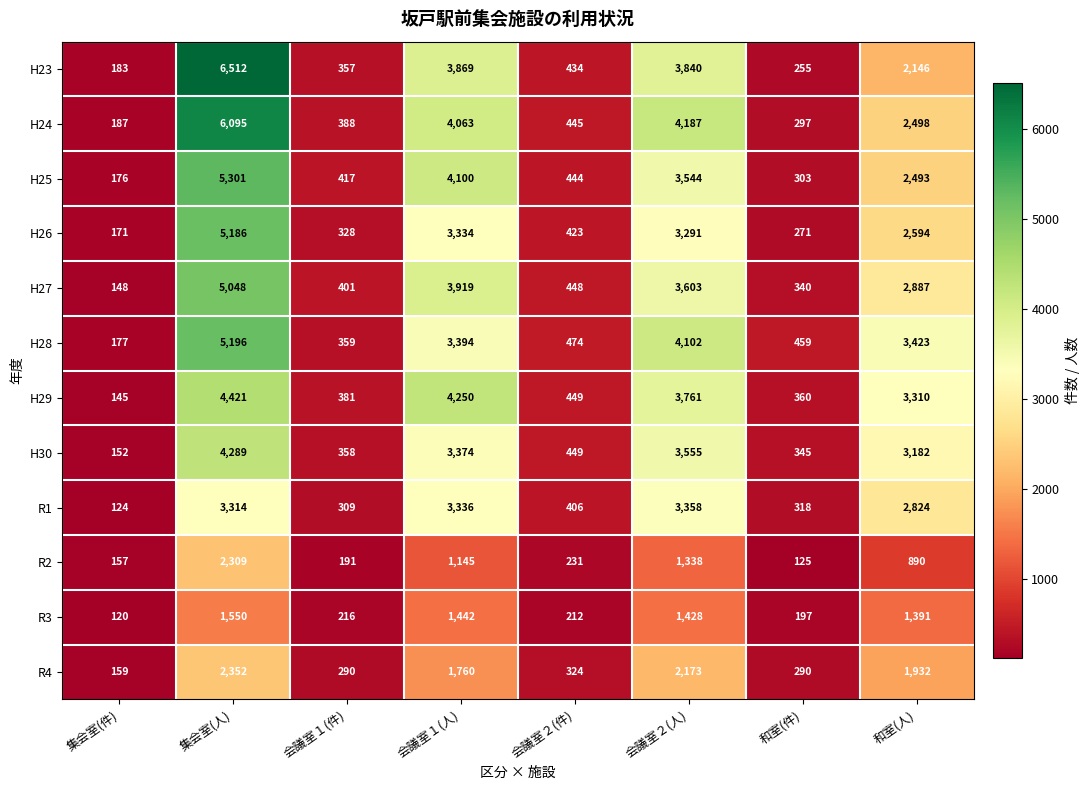

At how many categories does at least one series exceed 1613?

4